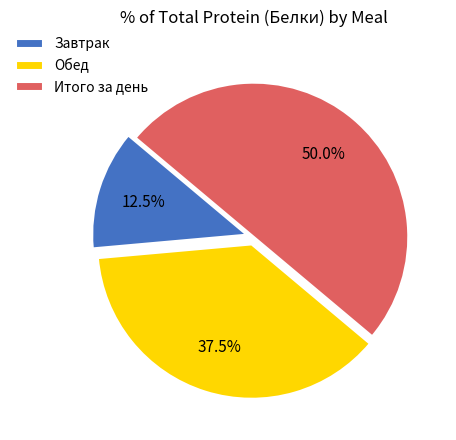

Approximately how many times larger is the value at Обед compared to Завтрак?

3.0